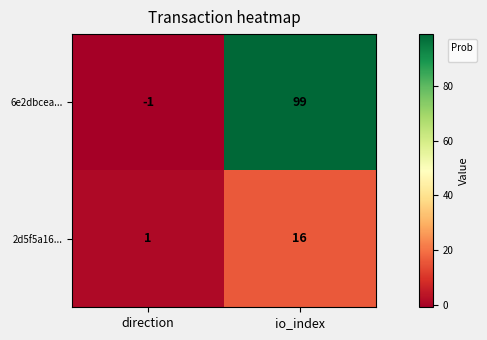

Reading left to right, extract all data points from this chart.

6e2dbcea...: -1	99
2d5f5a16...: 1	16